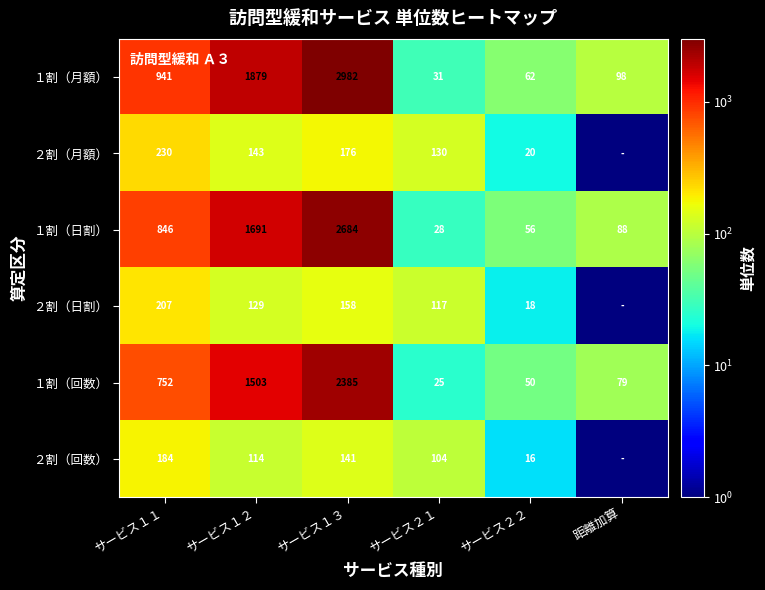

The １割（月額） series shows 2982.0 at サービス１３. True or false?

True